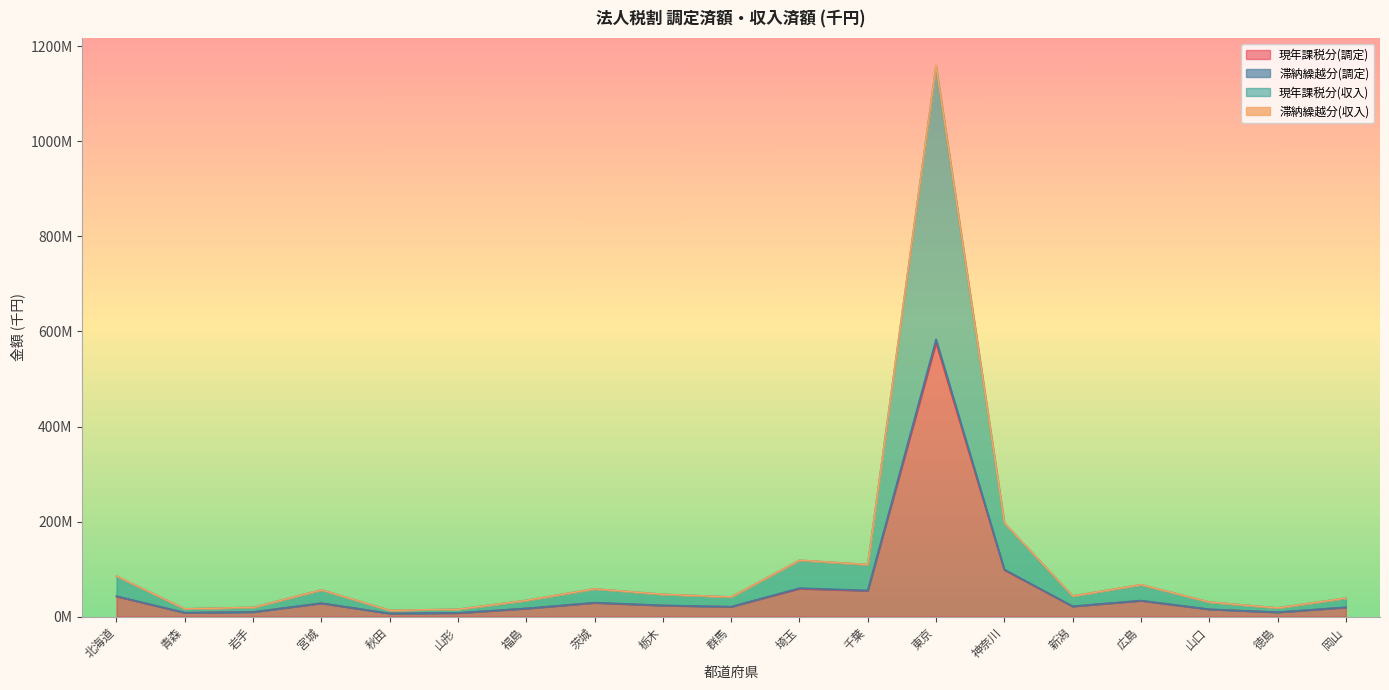

Is the value of 現年課税分(収入) at 東京 greater than the value of 滞納繰越分(調定) at 徳島?

Yes